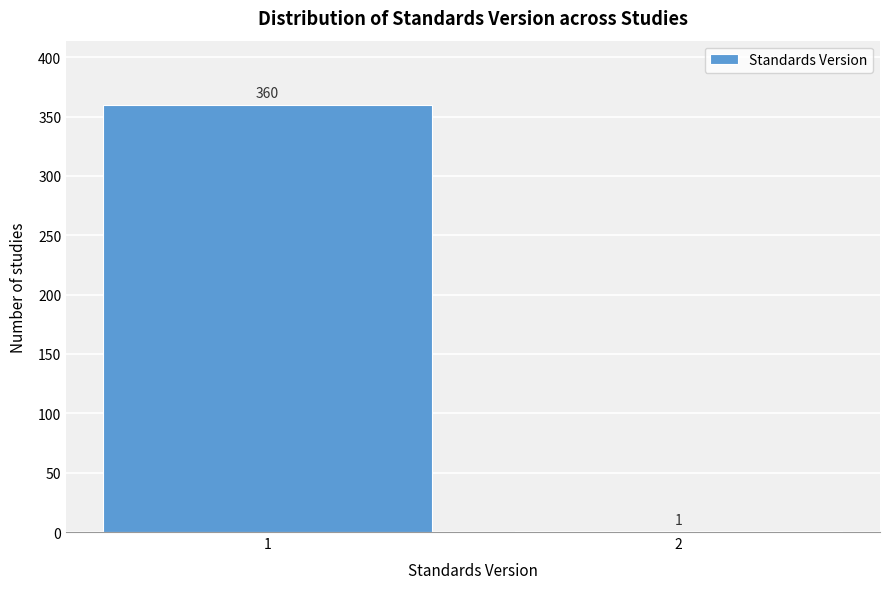

Reading left to right, list all the values displayed in this chart.

1=360	2=1